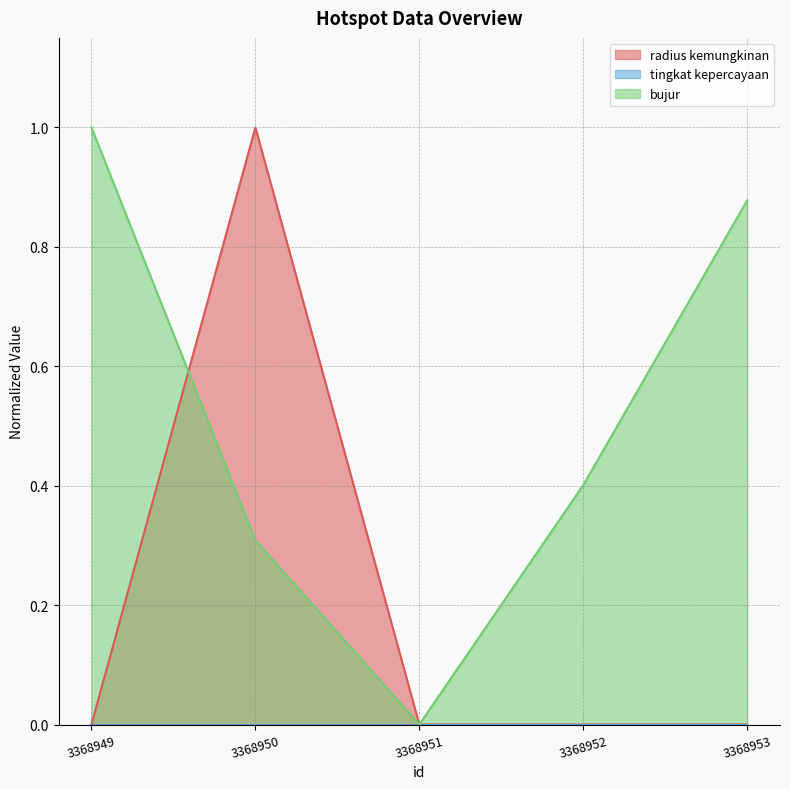

True or false: bujur and radius kemungkinan cross at least once.

True